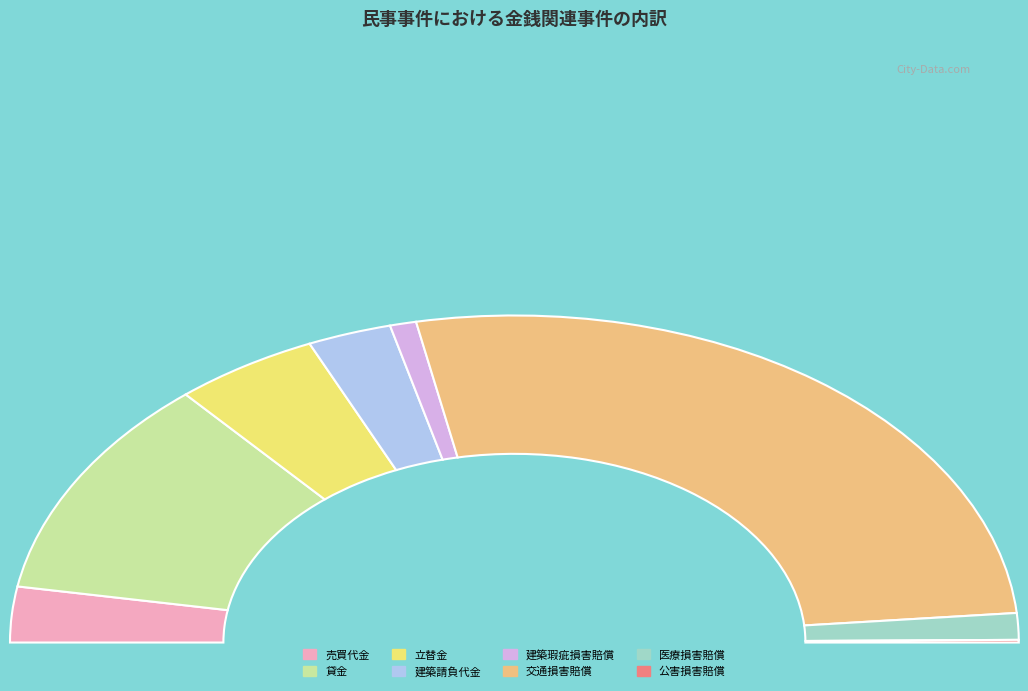

How many segments does this pie chart have?

8